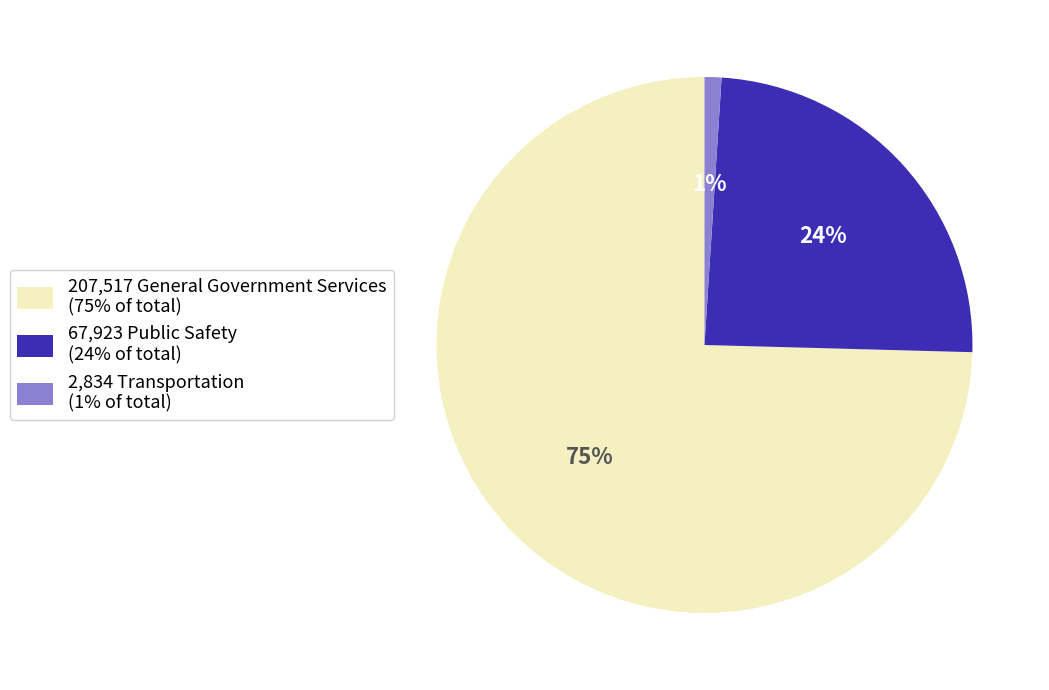

How many slices are in this pie chart?

3